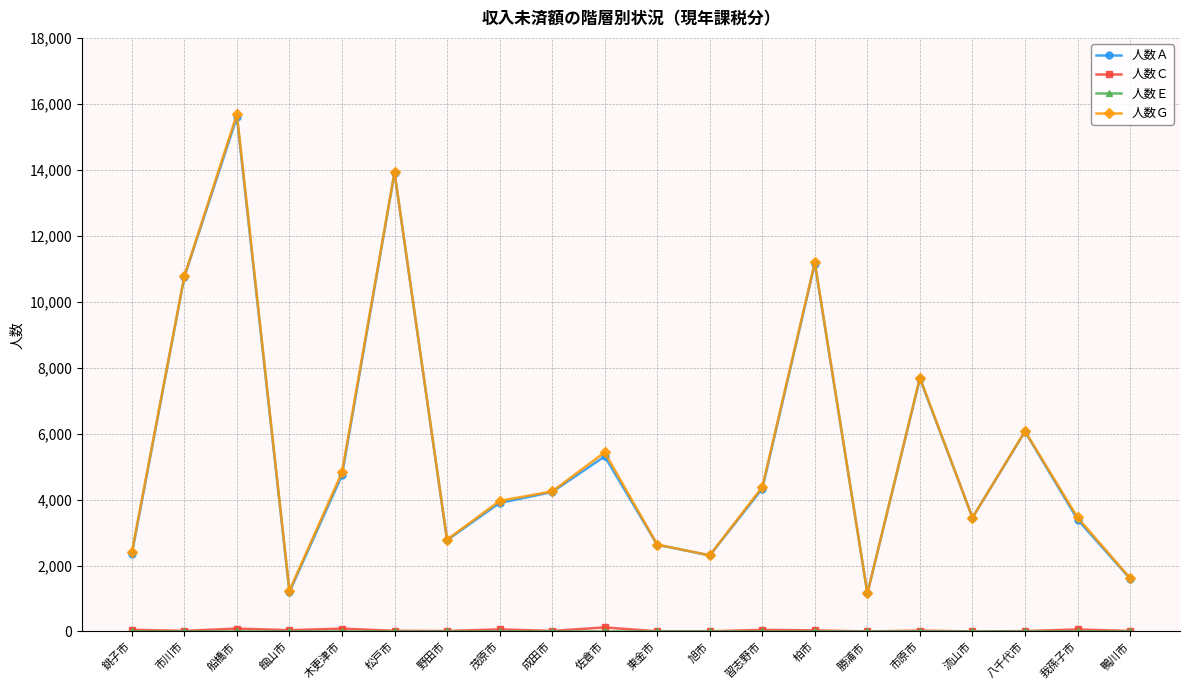

What is the maximum value shown in the chart?

15686